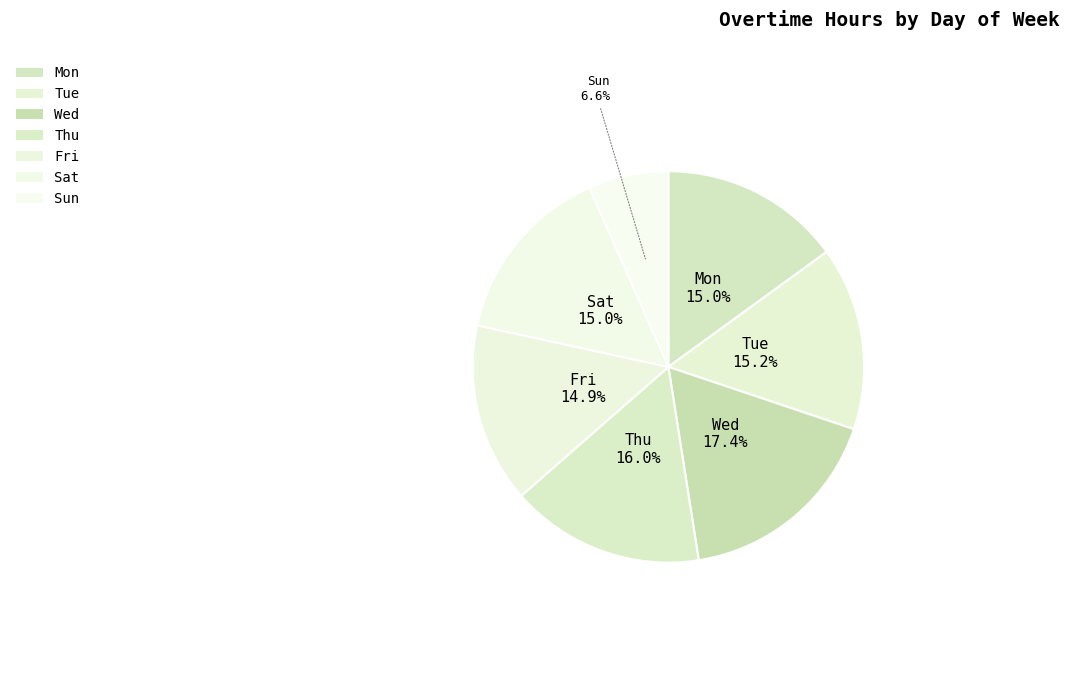

How many slices are in this pie chart?

7